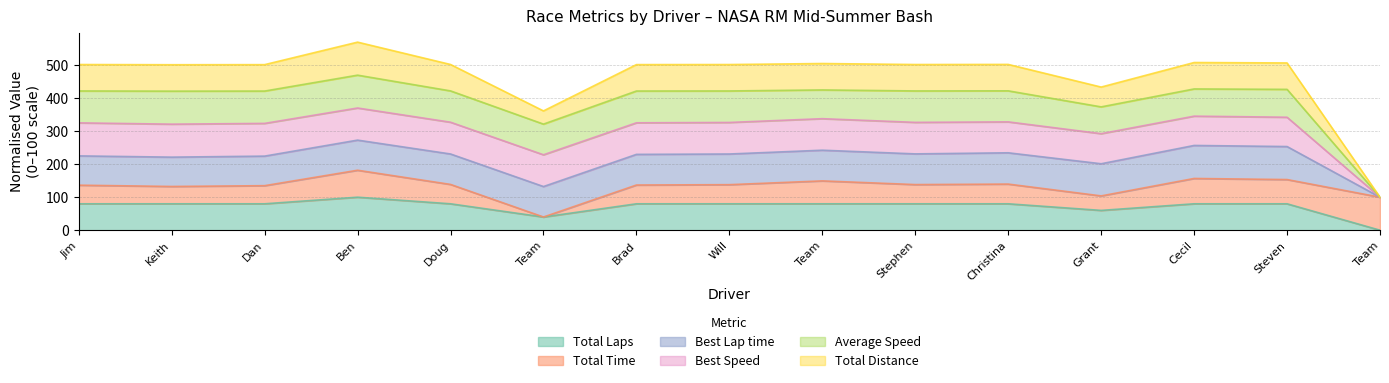

What position from the left is Will Pope?

8